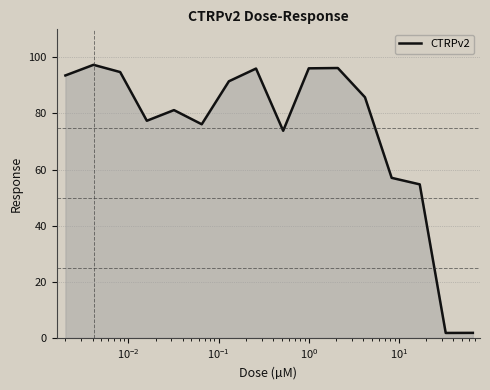

Does the chart have visible grid lines?

Yes